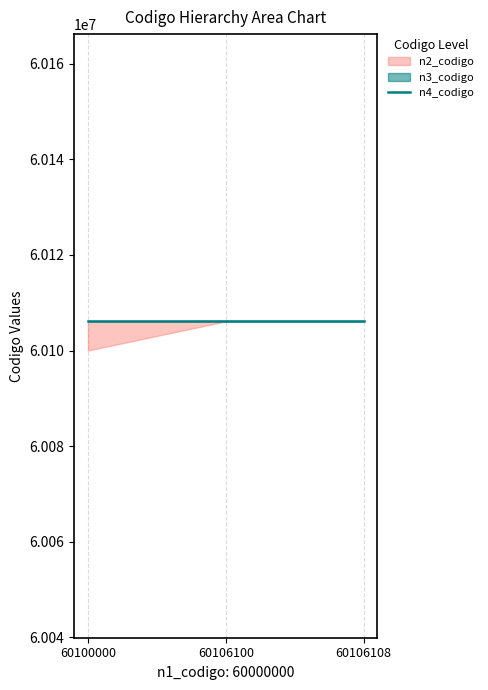

What is the average value of the n3_codigo series?

60106100